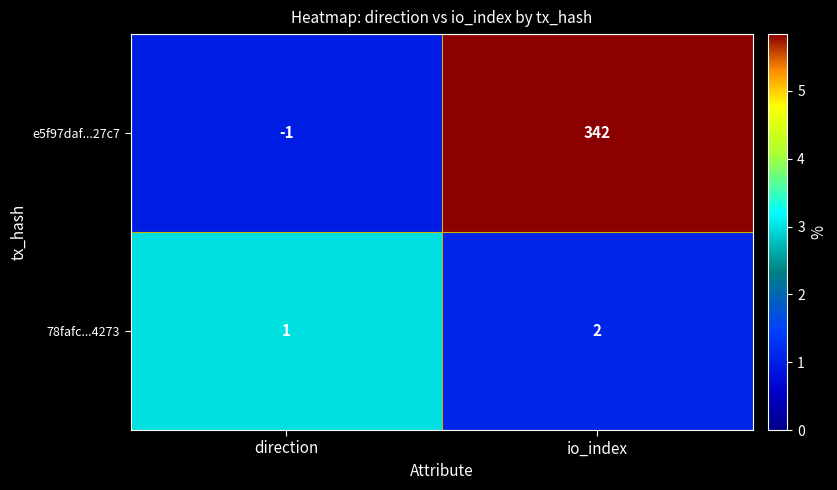

Which label corresponds to the largest value in the chart?

io_index